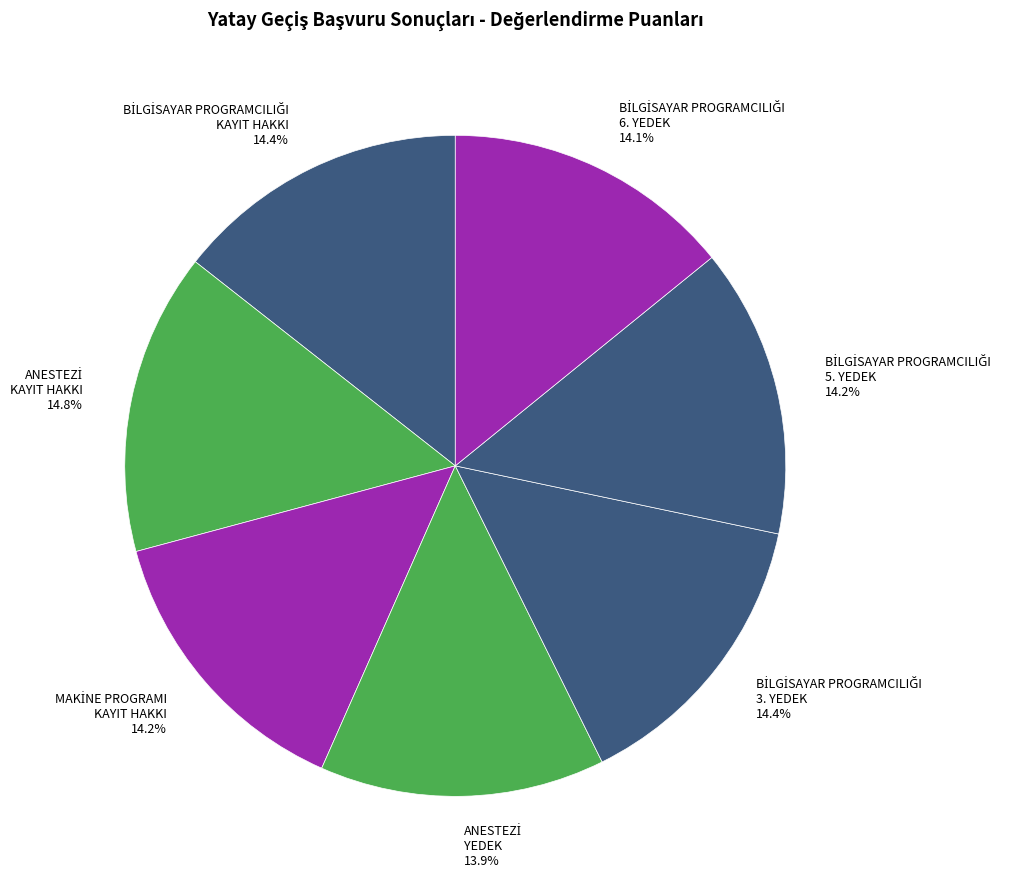

Does any single category account for the majority?

No